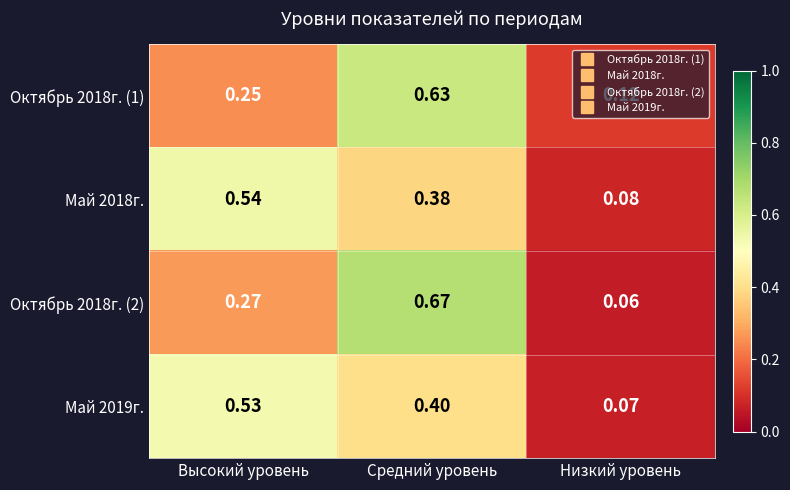

Is the value of Май 2018г. at Низкий уровень greater than the value of Октябрь 2018г. (1) at Низкий уровень?

No